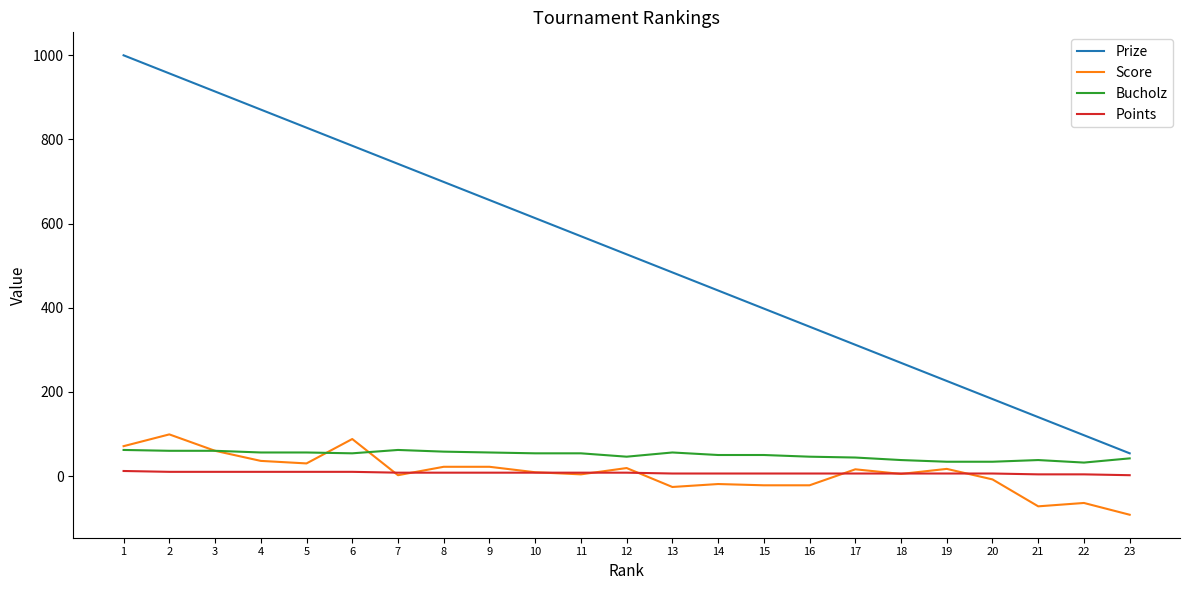

What is the maximum value for Bucholz?

62